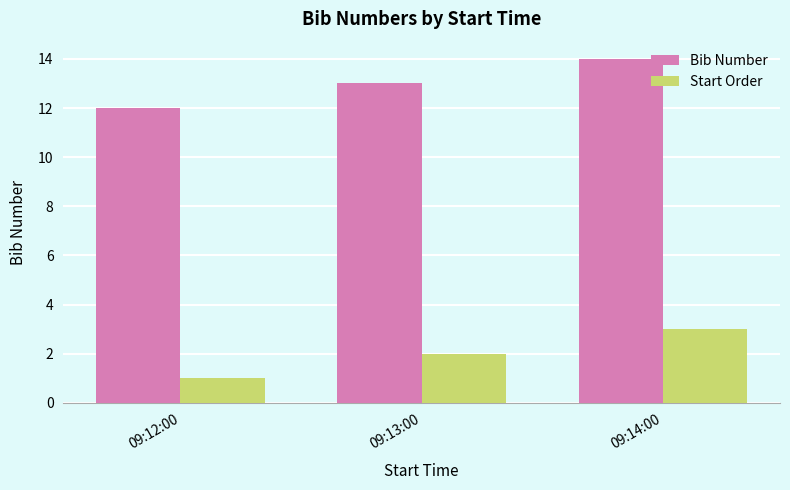

What is the label of the 3rd bar from the left?

09:14:00